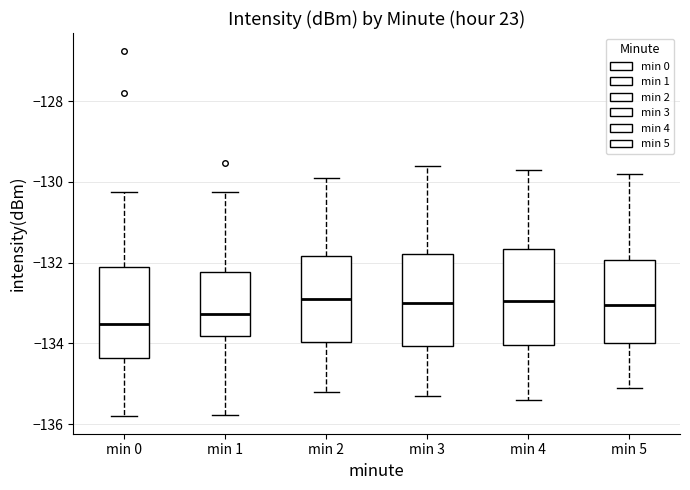

Where is the upper edge of the box for min 2 on the y-axis? The values are not printed on the chart, so give them approximately, as read against the axis.

-131.8